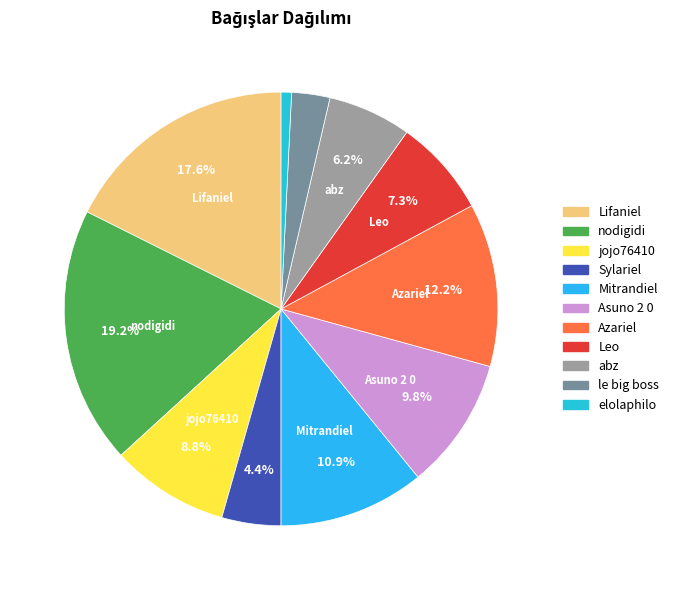

Count the number of slices in the pie.

11